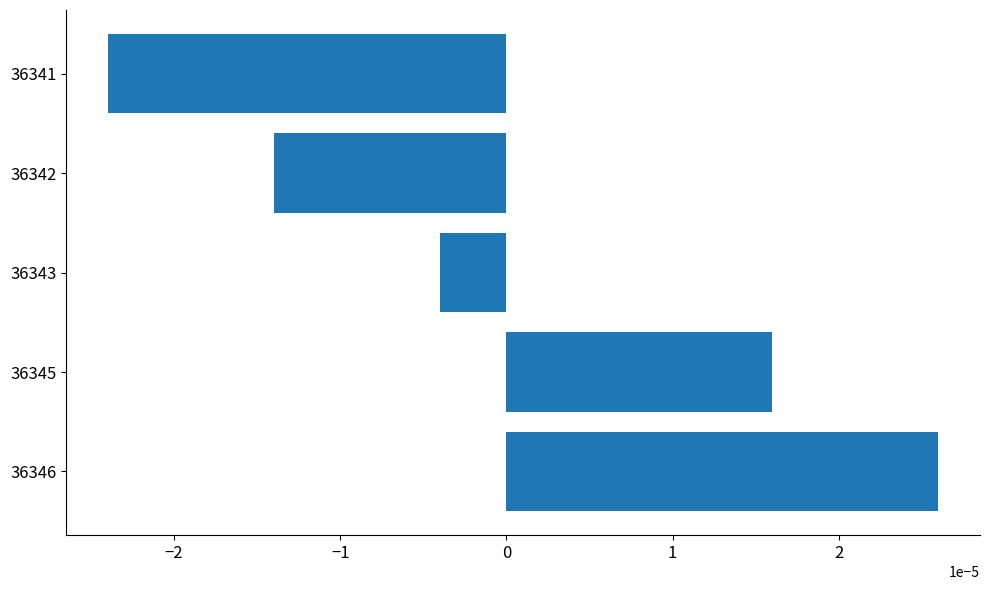

Does the chart contain any negative values?

Yes